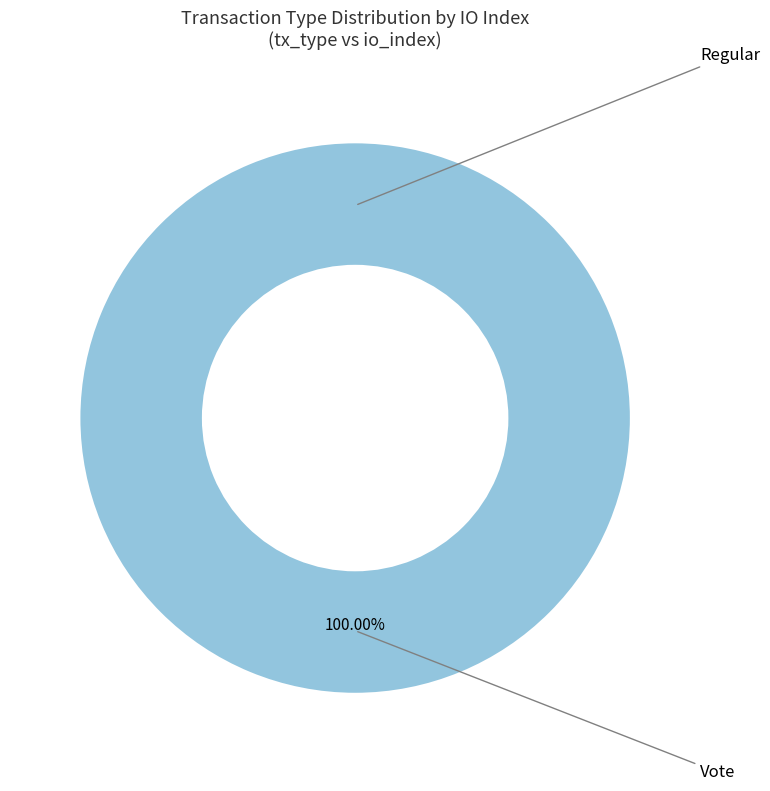

Is the sum of Vote (io_index=2) and Regular (io_index=0) greater than half?

Yes